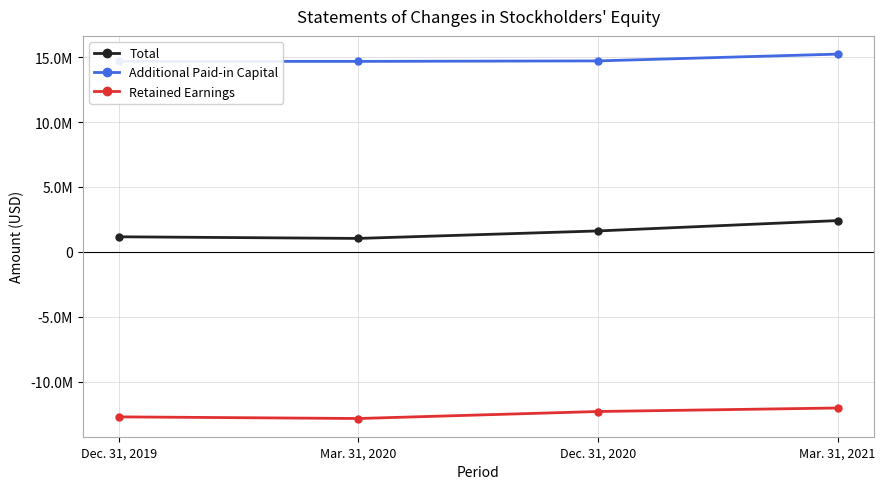

The value of Additional Paid-in Capital at Dec. 31, 2020 is 14720065. True or false?

True